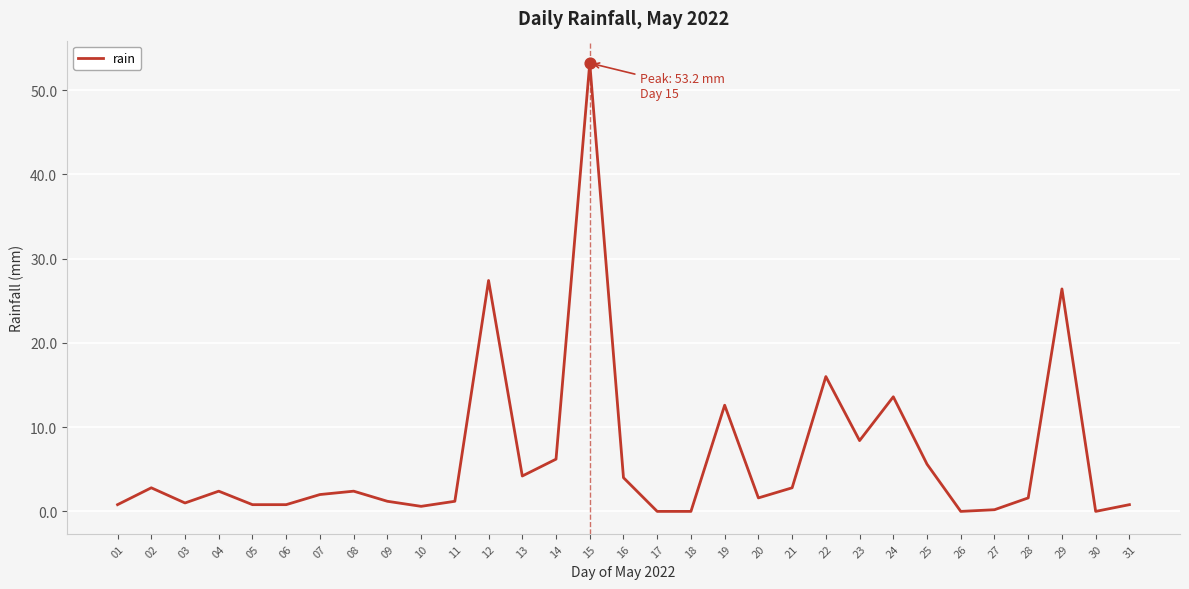

What is the change in value from 16 to 19?

+8.6